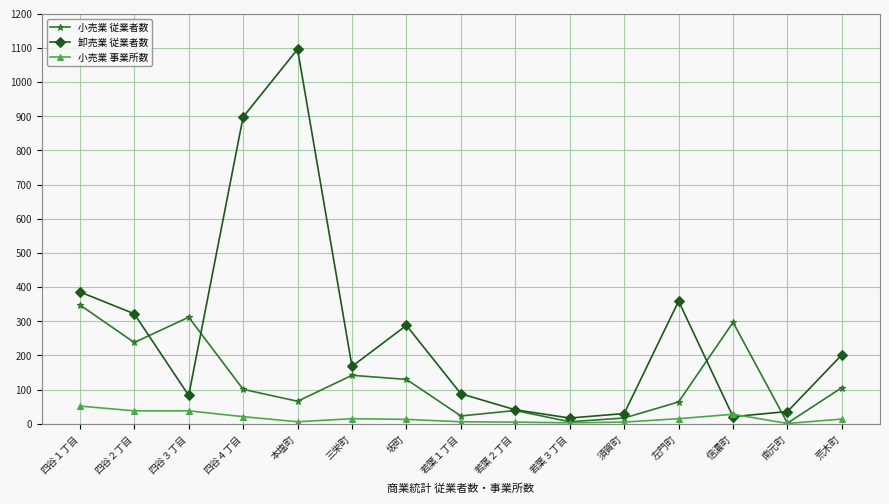

What is the maximum value for 小売業 事業所数?

52